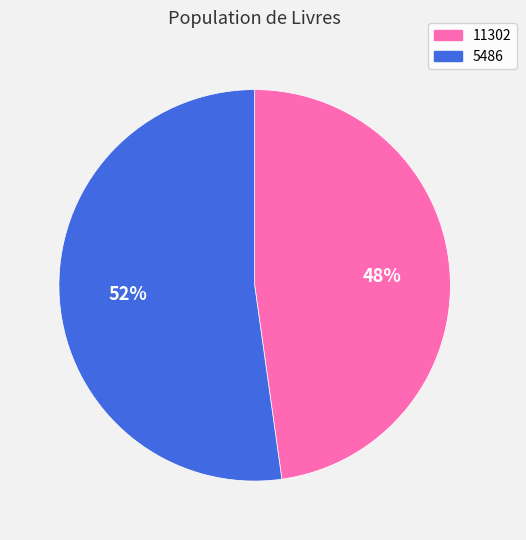

Combined, do 11302 and 5486 account for over 50%?

Yes